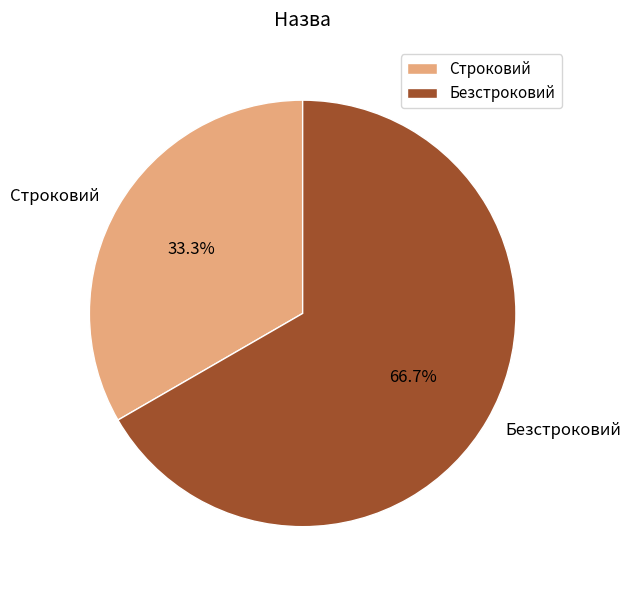

Approximately how many times larger is the value at Безстроковий compared to Строковий?

2.0